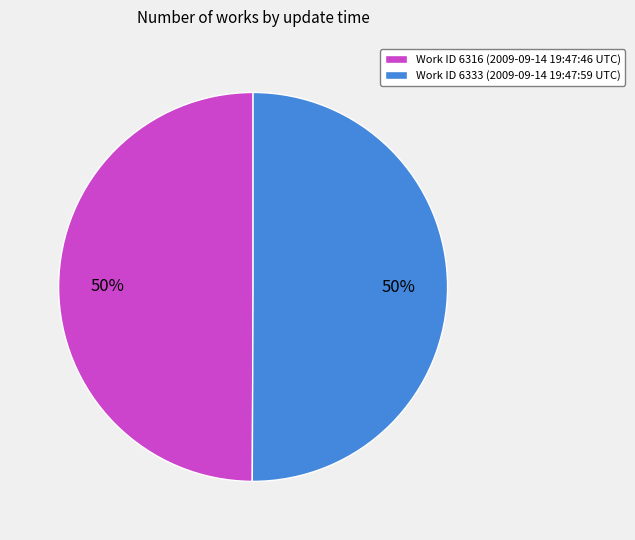

Is the sum of Work ID 6333 (2009-09-14 19:47:59 UTC) and Work ID 6316 (2009-09-14 19:47:46 UTC) greater than half?

Yes